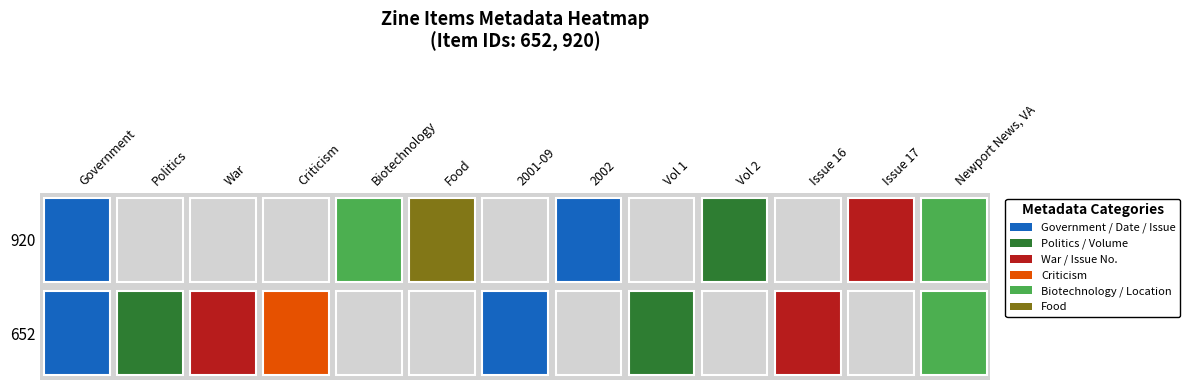

The 652 series shows 9 at 9. True or false?

False